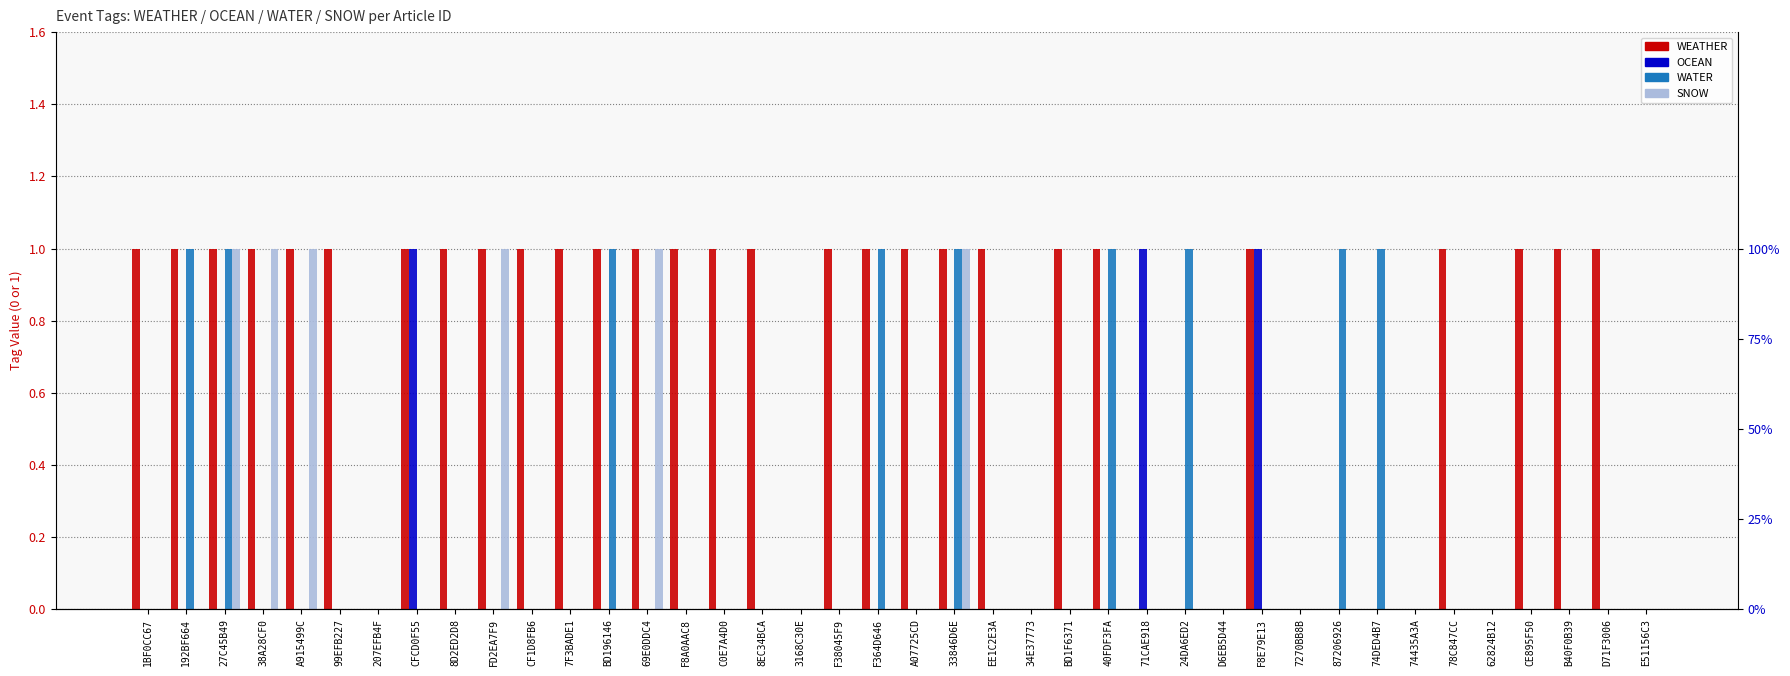

How many data points does each series have?

40